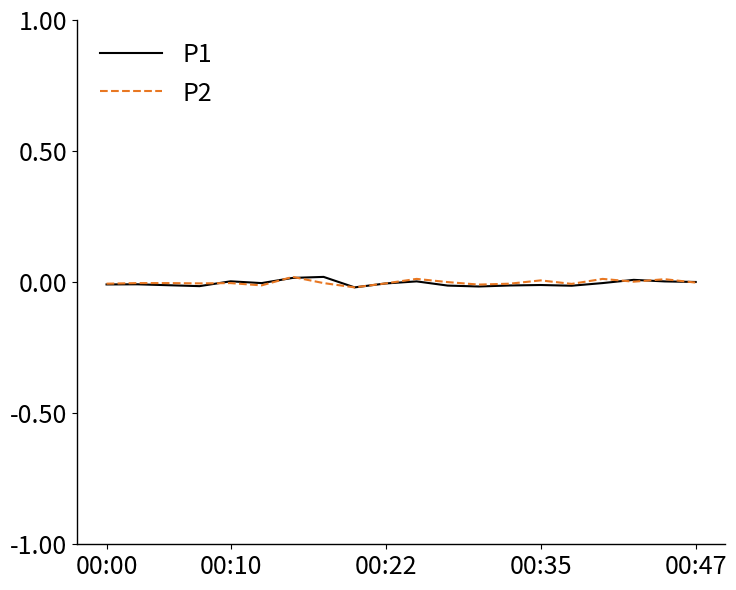

How many lines are shown in the chart?

2